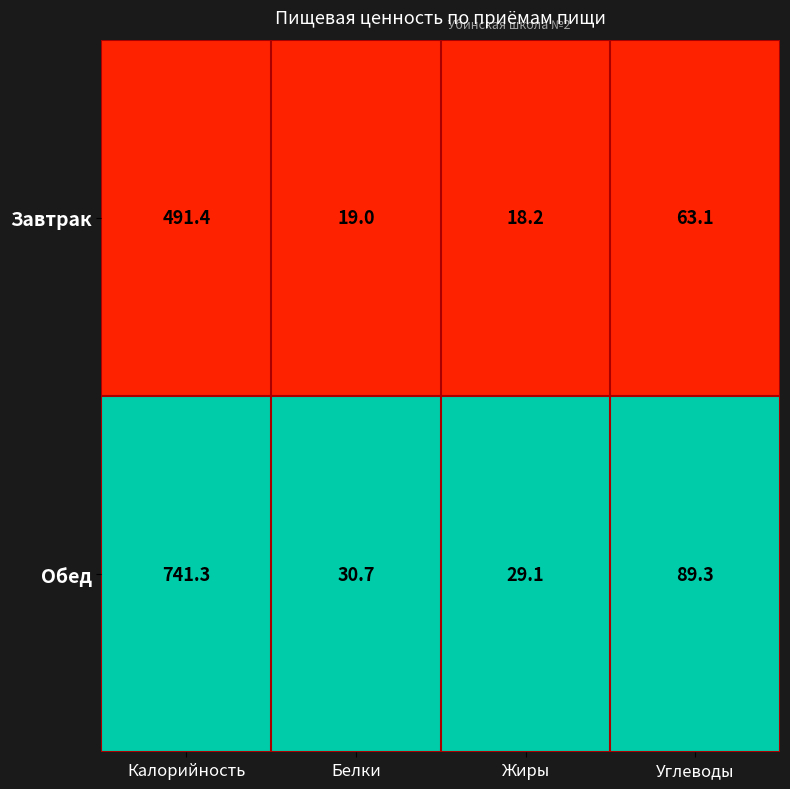

Reading left to right, list all the values displayed in this chart.

Завтрак: Калорийность=491.4	Белки=19.0	Жиры=18.2	Углеводы=63.1
Обед: Калорийность=741.3	Белки=30.7	Жиры=29.1	Углеводы=89.3